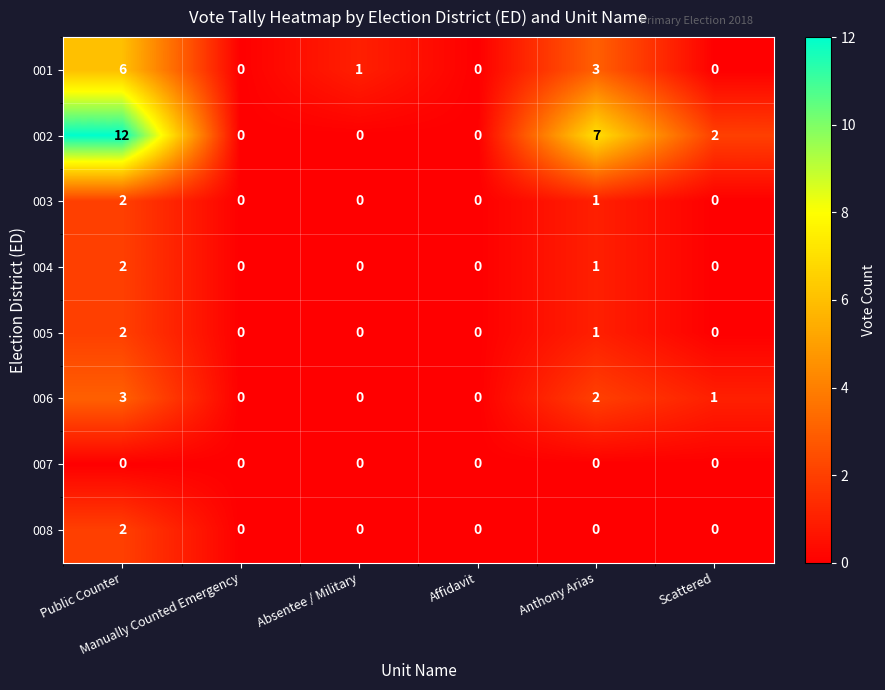

Which label corresponds to the largest value in the chart?

Public Counter